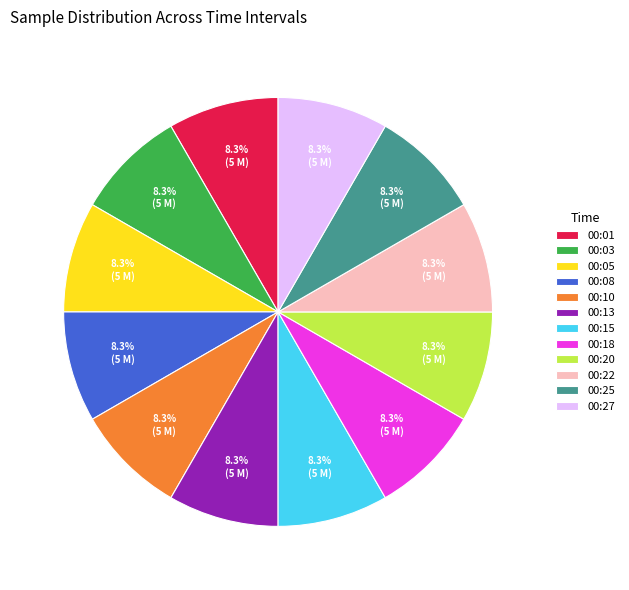

Does any single category account for the majority?

No